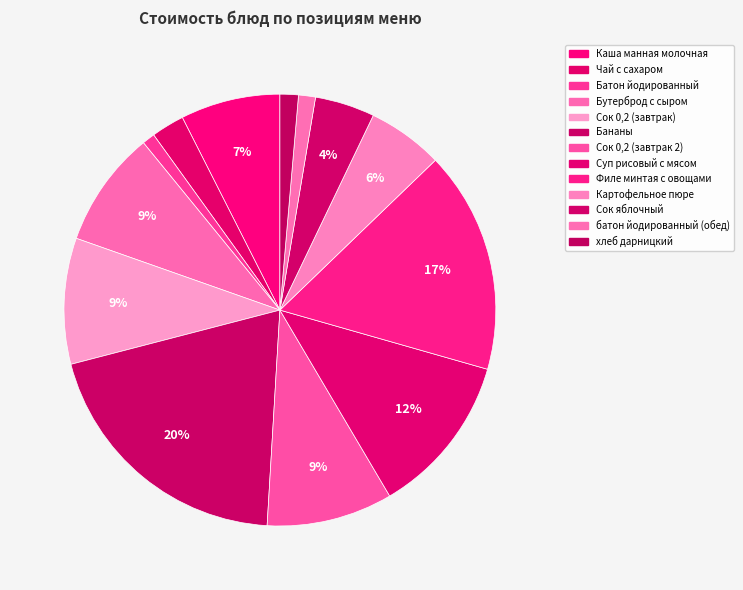

How many slices are in this pie chart?

13